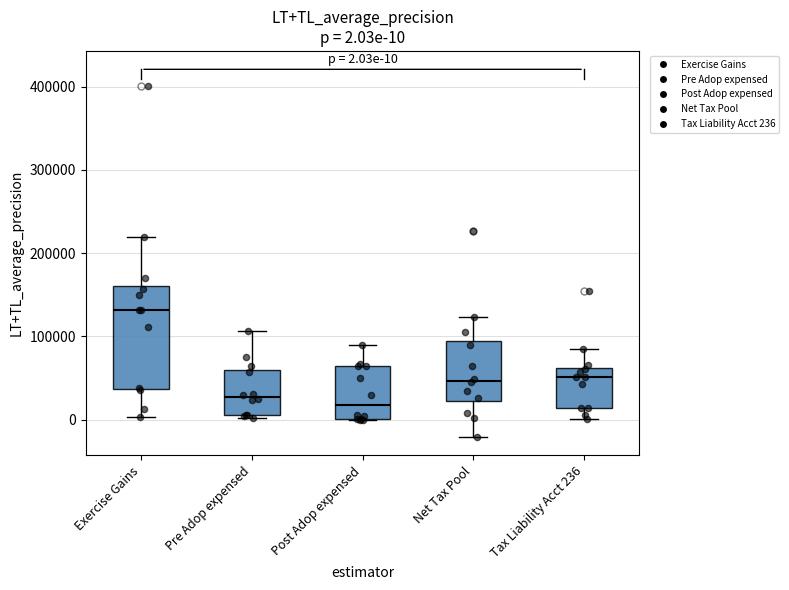

Which box's median line is the highest?

Exercise Gains